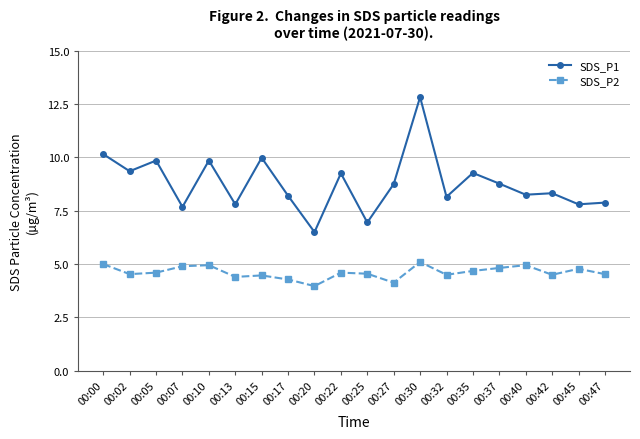

How many lines are shown in the chart?

2